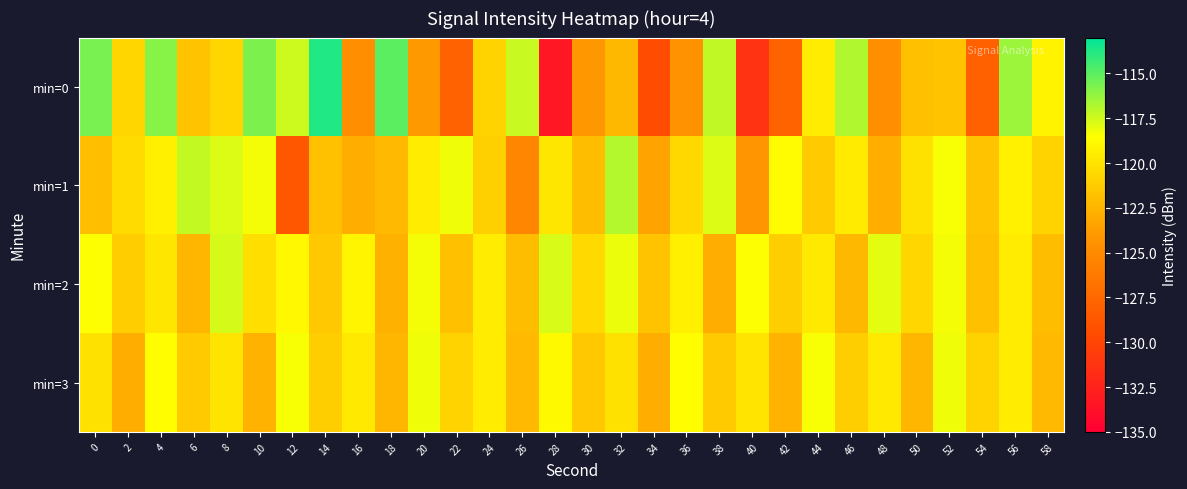

Which has a higher value, 40 or 50?

50